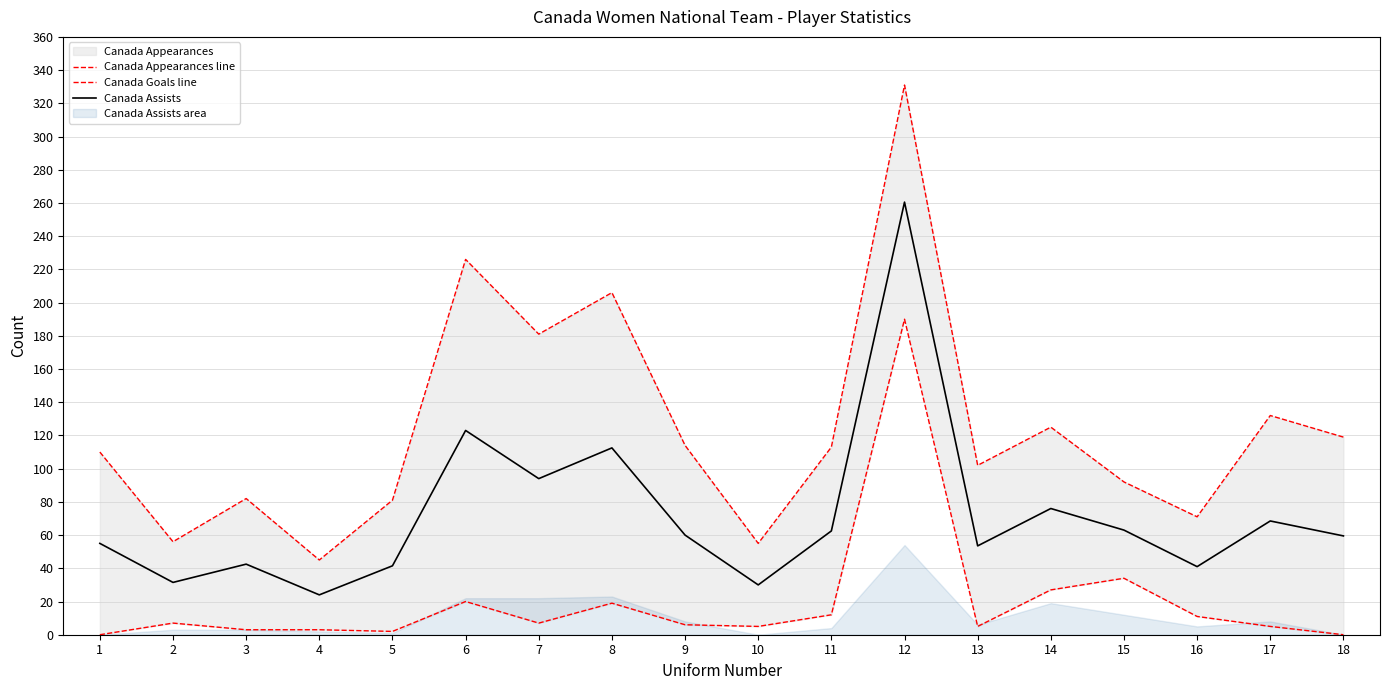

Count the number of categories in the chart.

18